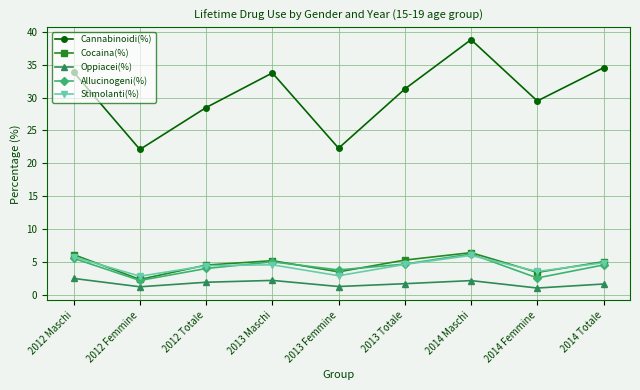

What is the maximum value shown in the chart?

38.8